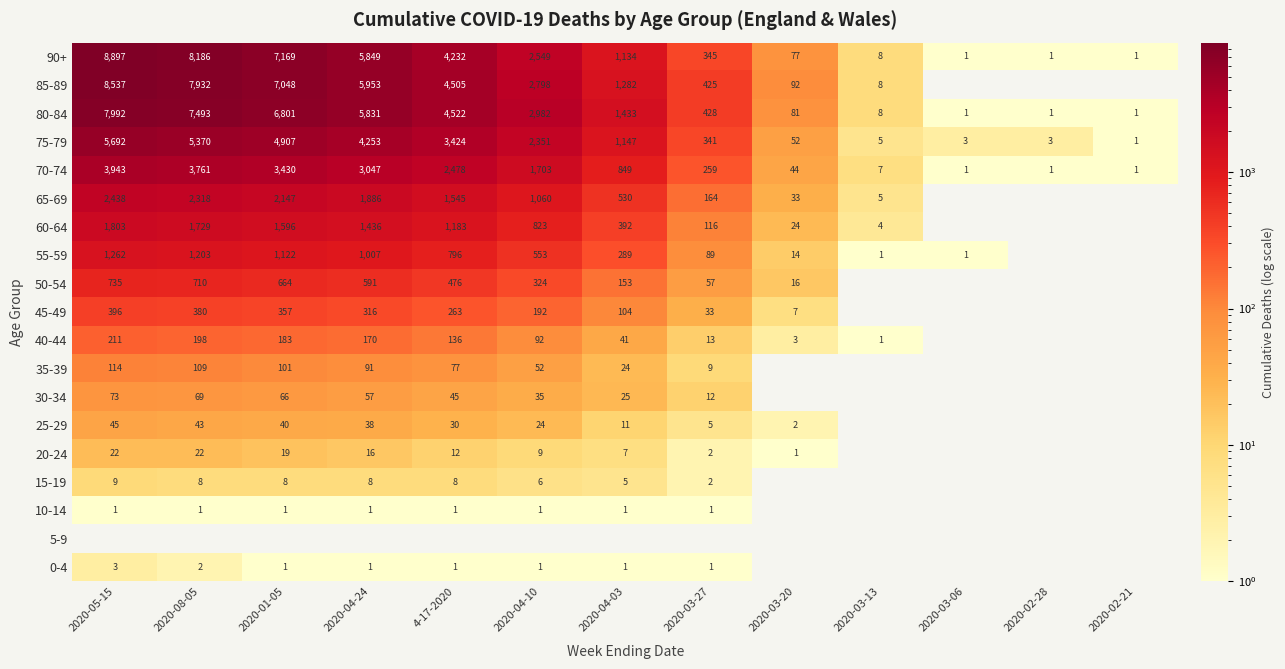

At which category does the chart reach its peak across all series?

2020-05-15